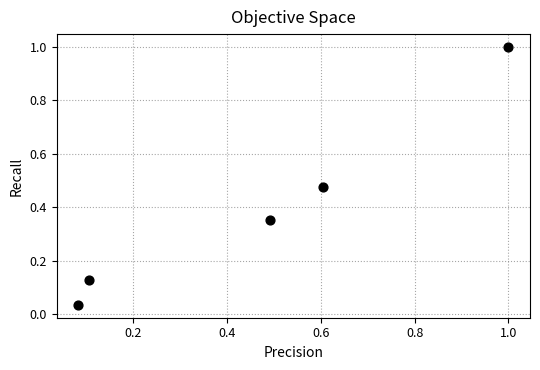

What is the range of X values (max minus min)?

0.9